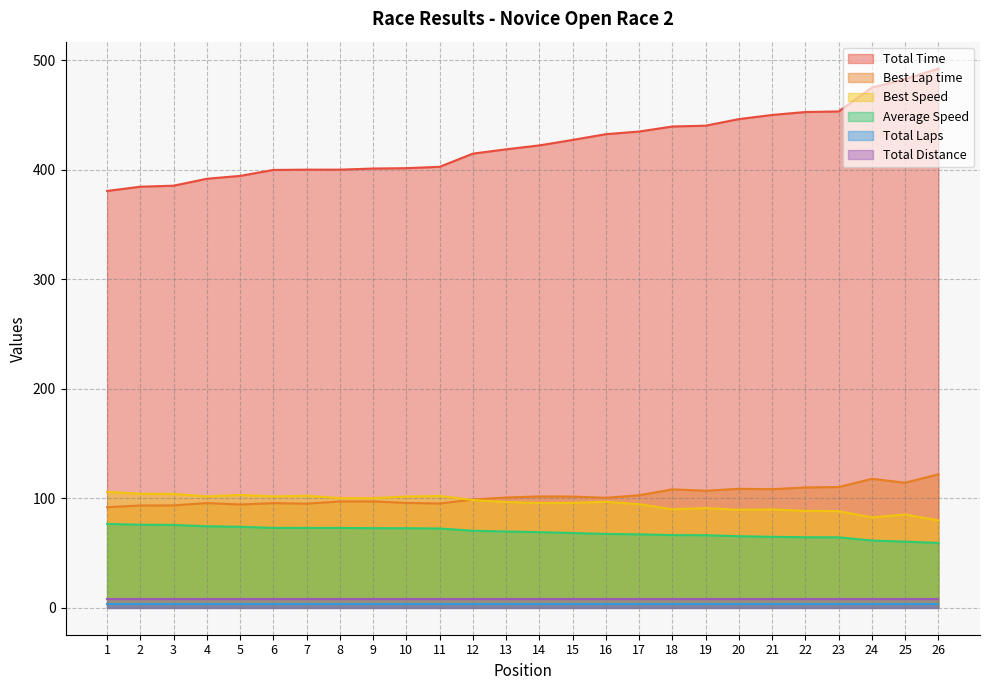

At which category is the sum across all series the highest?

26